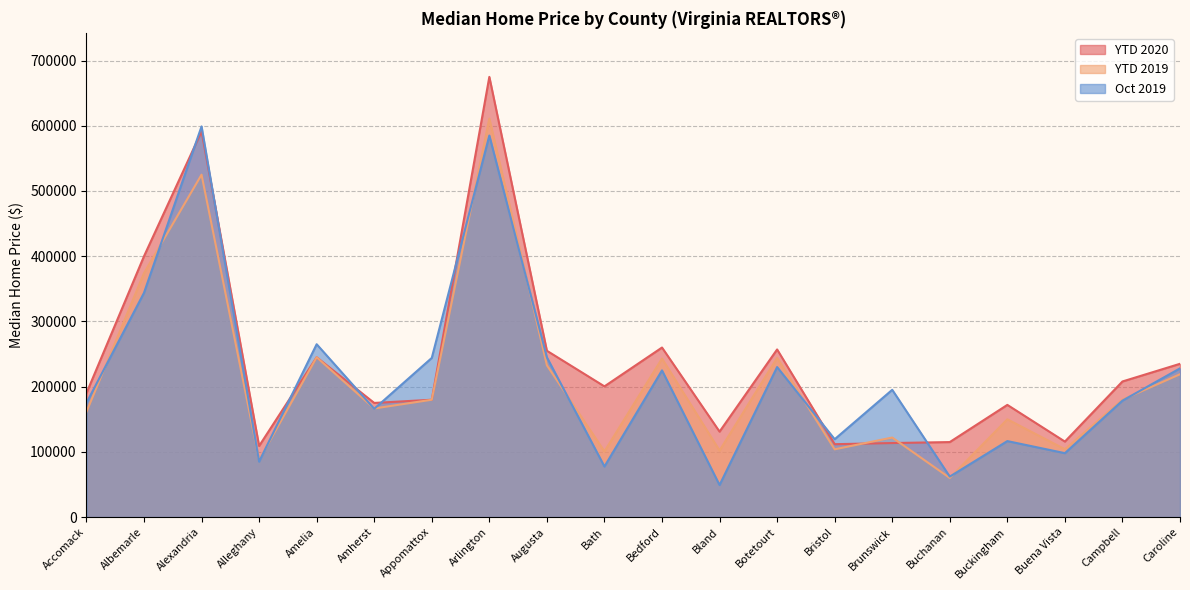

How many categories are shown in the chart?

20